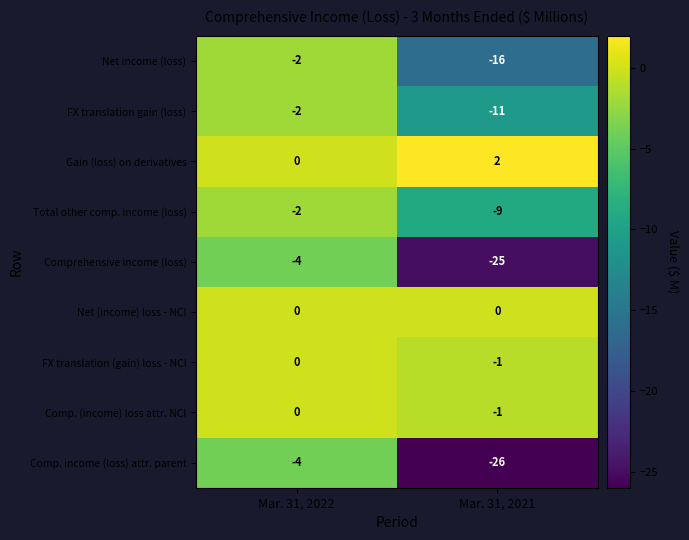

Reading left to right, list all the values displayed in this chart.

Net income (loss): Mar. 31, 2022=-2	Mar. 31, 2021=-16
FX translation gain (loss): Mar. 31, 2022=-2	Mar. 31, 2021=-11
Gain (loss) on derivatives: Mar. 31, 2022=0	Mar. 31, 2021=2
Total other comp. income (loss): Mar. 31, 2022=-2	Mar. 31, 2021=-9
Comprehensive income (loss): Mar. 31, 2022=-4	Mar. 31, 2021=-25
Net (income) loss - NCI: Mar. 31, 2022=0	Mar. 31, 2021=0
FX translation (gain) loss - NCI: Mar. 31, 2022=0	Mar. 31, 2021=-1
Comp. (income) loss attr. NCI: Mar. 31, 2022=0	Mar. 31, 2021=-1
Comp. income (loss) attr. parent: Mar. 31, 2022=-4	Mar. 31, 2021=-26